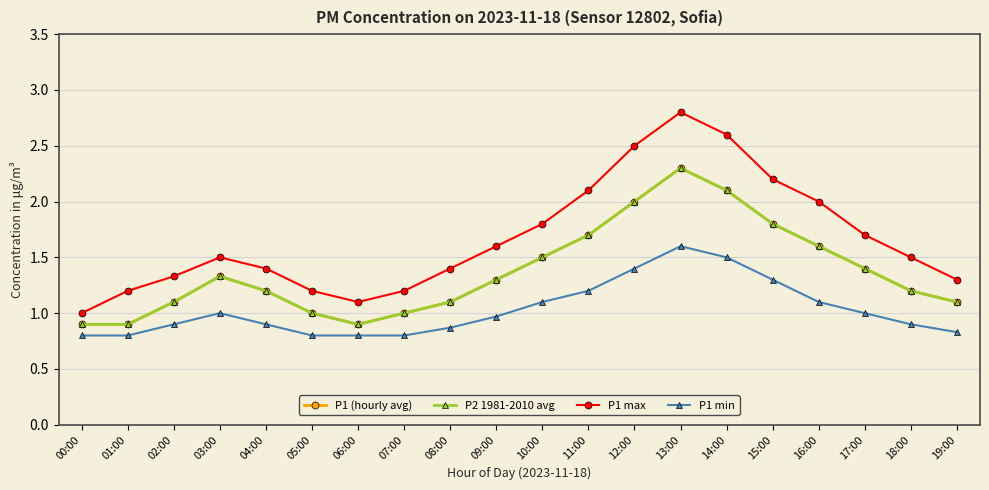

At which category is the sum across all series the highest?

13:00